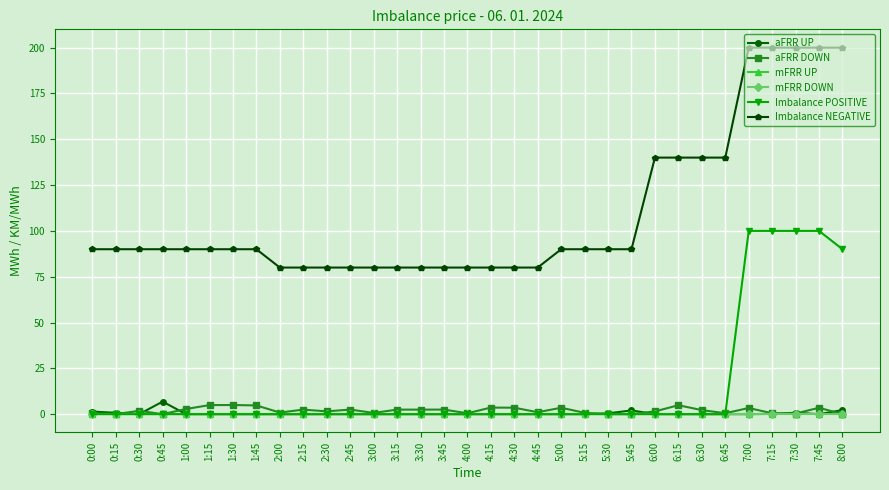

In aFRR UP, how many points are lower than both neighbors (excluding endpoints)?

2